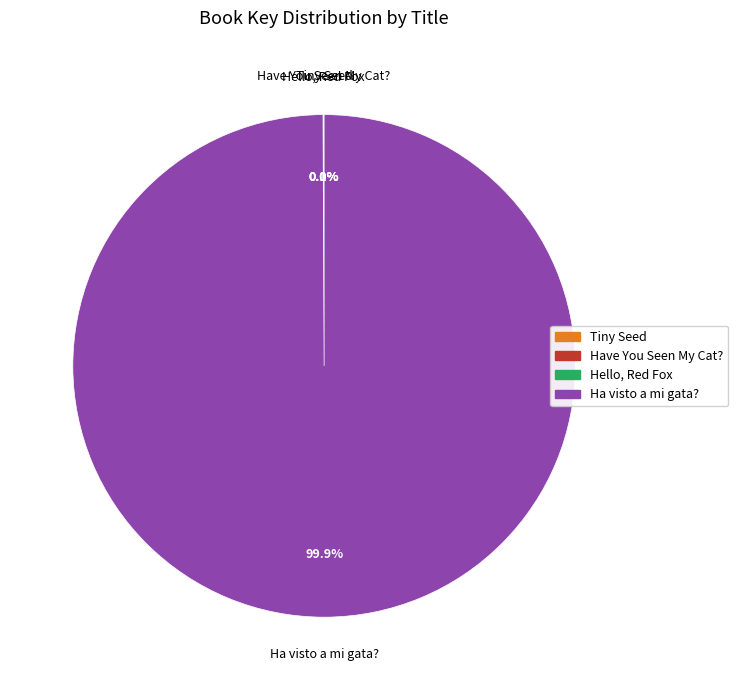

What portion of the pie excludes Ha visto a mi gata??

0.1%